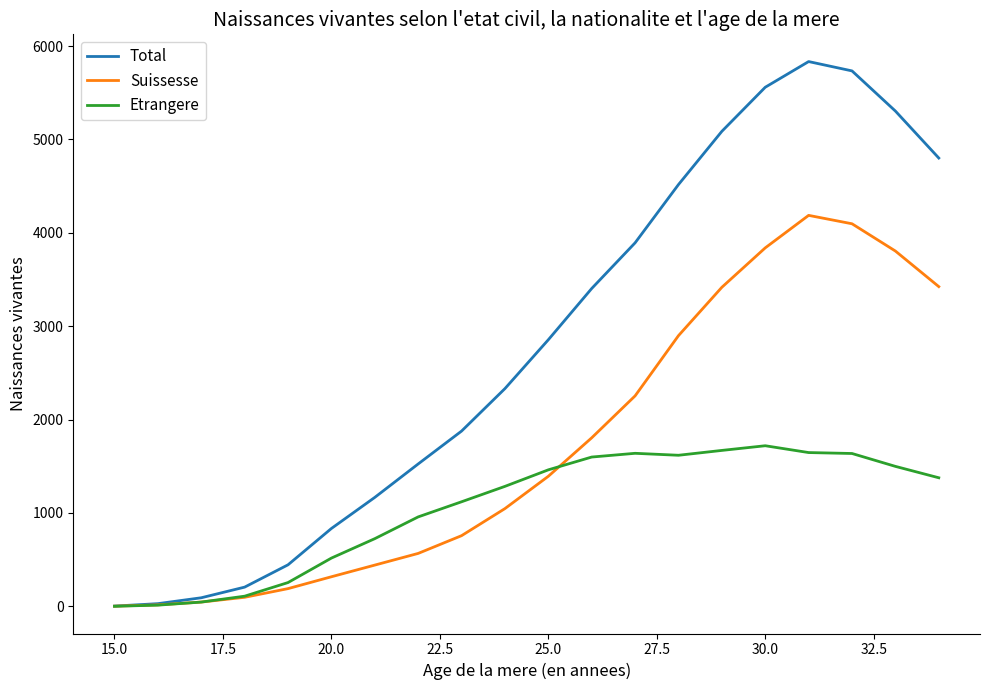

What is the highest value of the Etrangere series?

1720